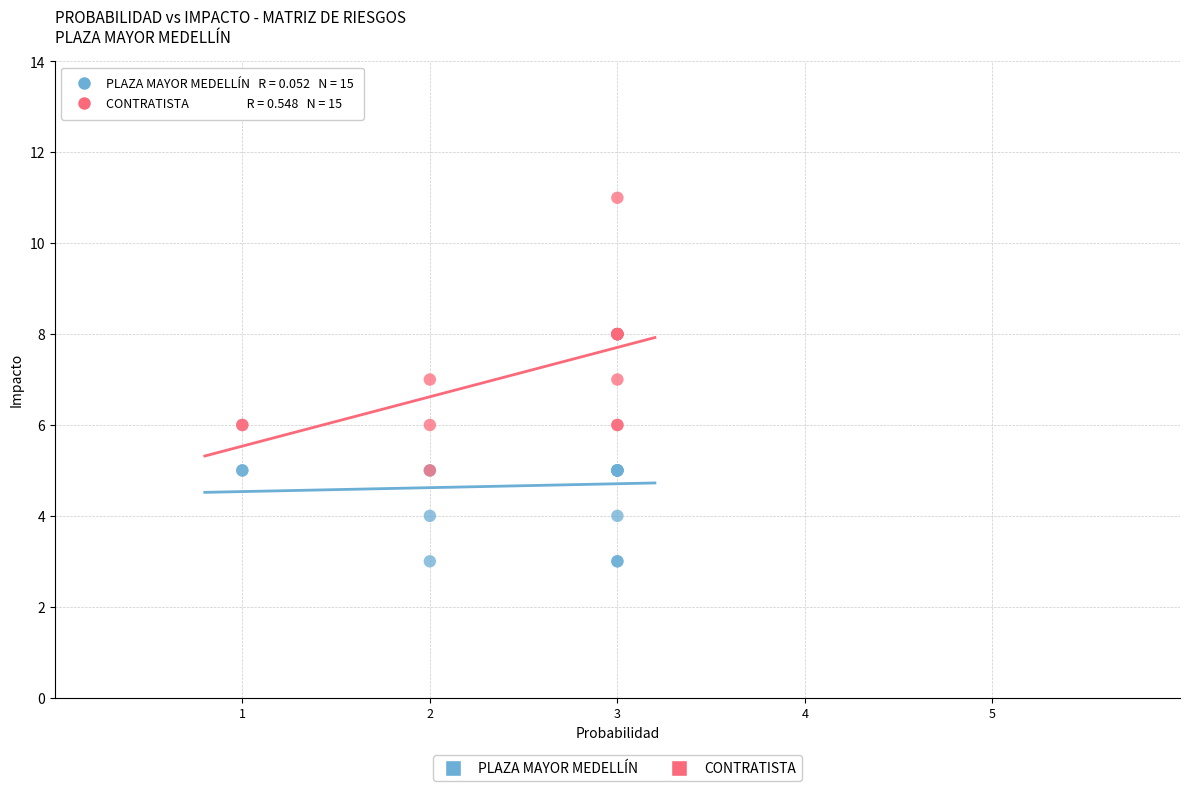

Which series reaches the maximum Y coordinate?

CONTRATISTA